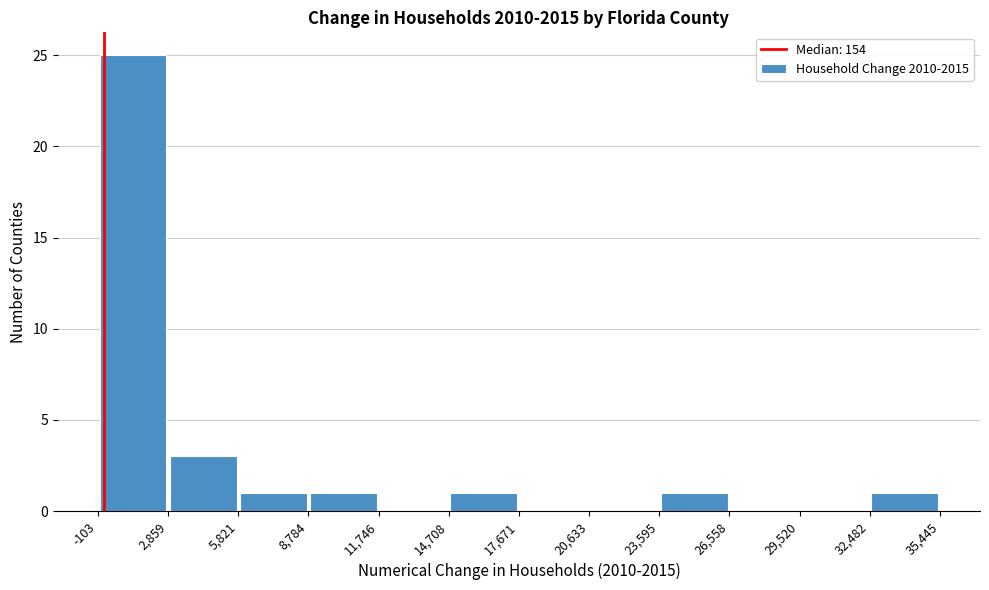

Reading left to right, list every bar in this chart as the range it spans on the x-axis followed by its height. The values are not printed on the chart, so give them approximately, as read against the axis.

-103 to 2,859: 25
2,859 to 5,821: 3
5,821 to 8,784: 1
8,784 to 11,746: 1
11,746 to 14,708: 0
14,708 to 17,671: 1
17,671 to 20,633: 0
20,633 to 23,595: 0
23,595 to 26,558: 1
26,558 to 29,520: 0
29,520 to 32,482: 0
32,482 to 35,445: 1